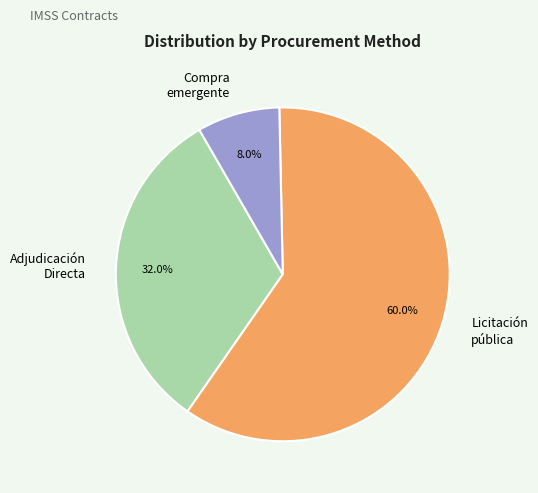

How many segments does this pie chart have?

3